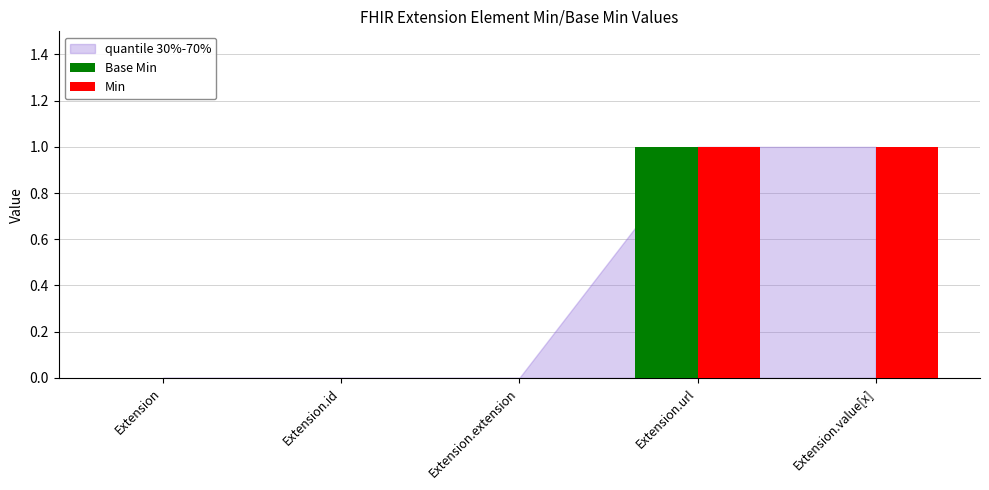

The value of Min at Extension.extension is 0. True or false?

True